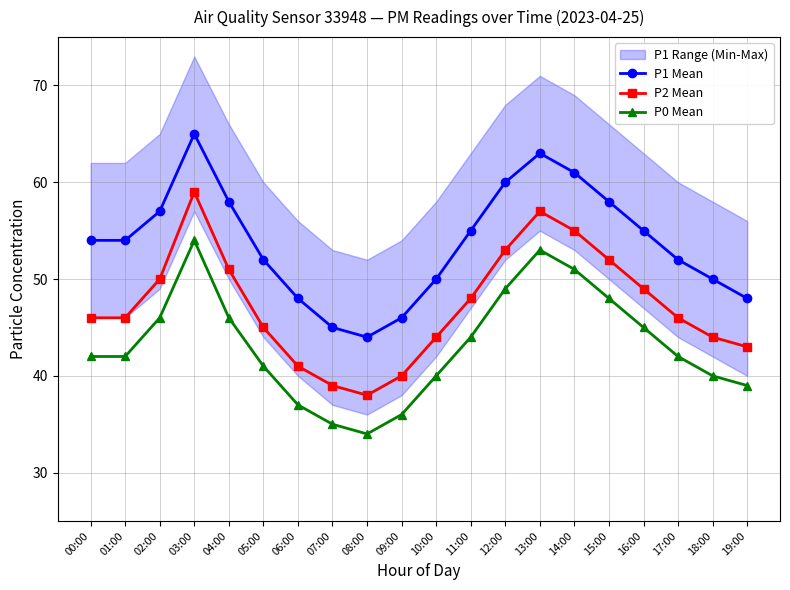

The value of P2 Mean at 15:00 is 17. True or false?

False